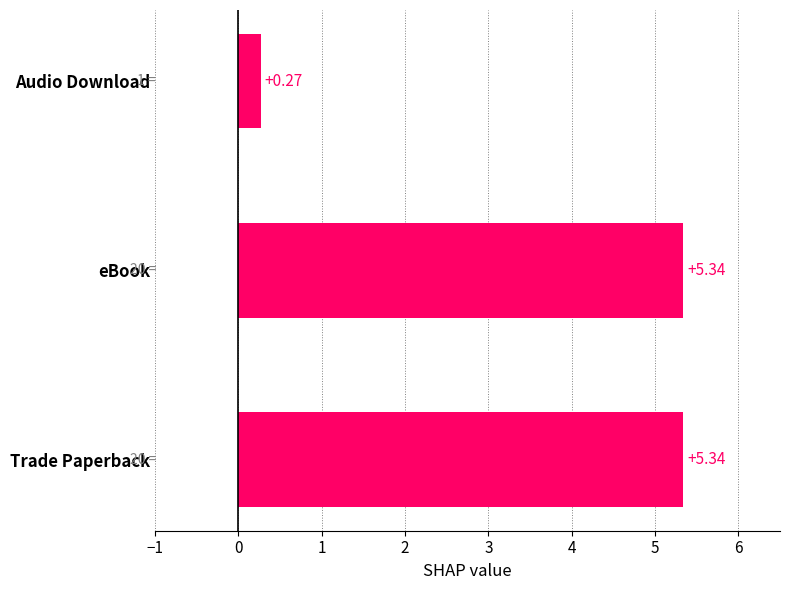

What is the difference between the second highest and minimum values?

5.1